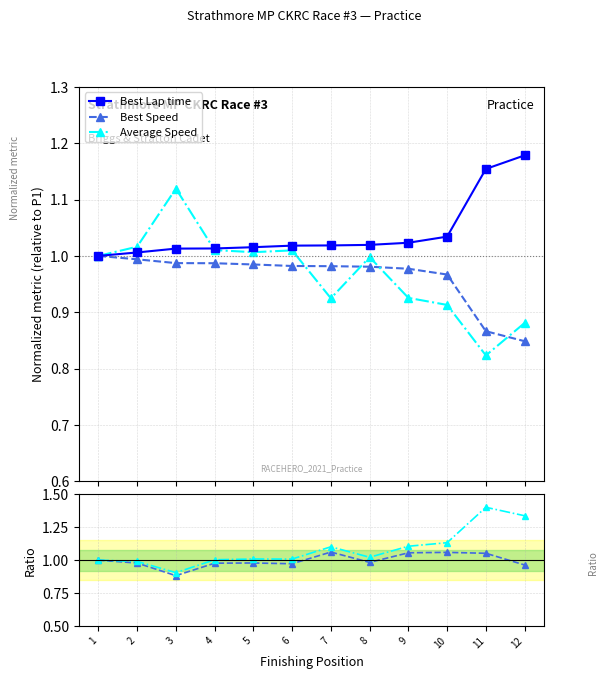

At how many categories does at least one series exceed 0?

12